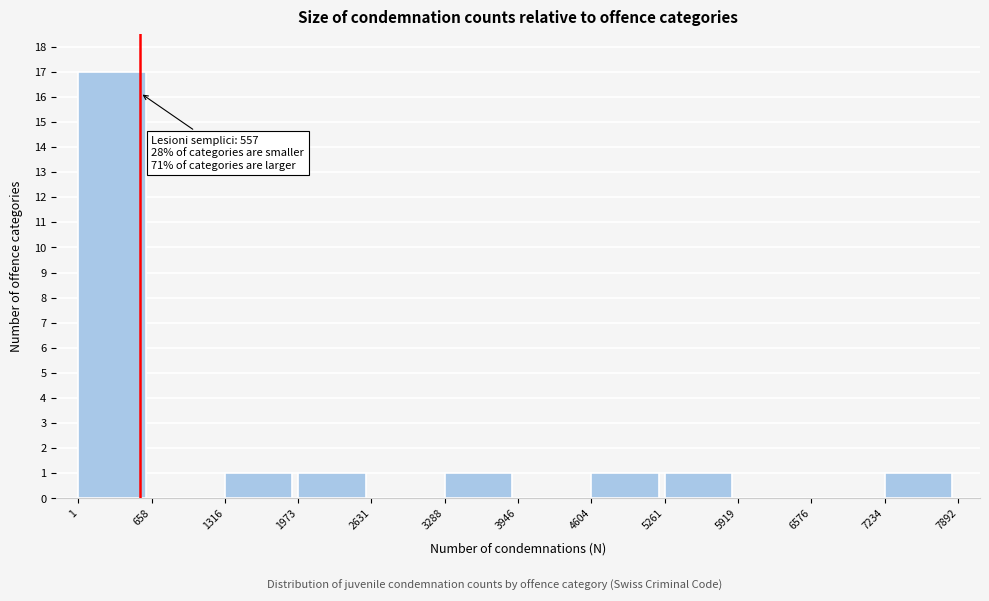

Which range on the x-axis has the tallest bar?

1 to 658